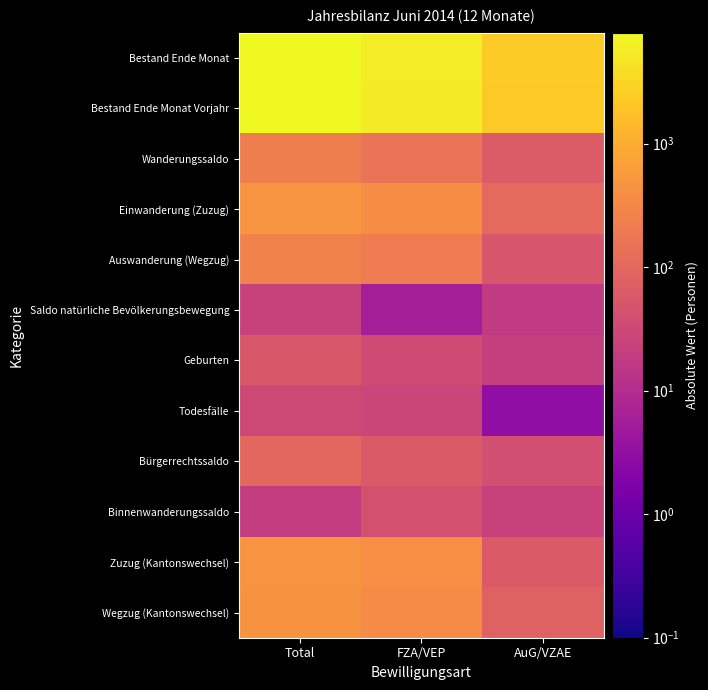

At which category does the chart reach its minimum across all series?

AuG/VZAE